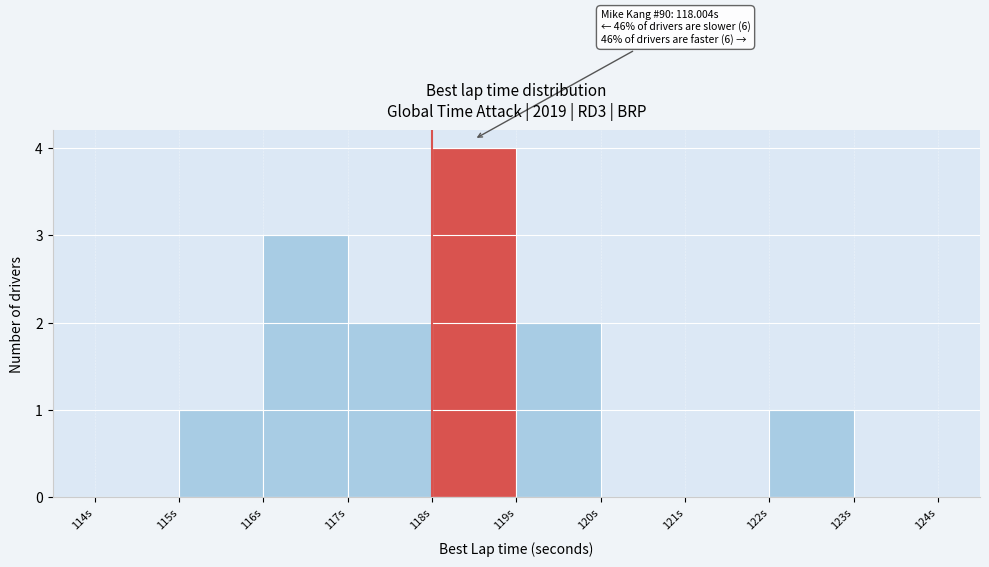

Which range on the x-axis has the tallest bar?

118 to 119